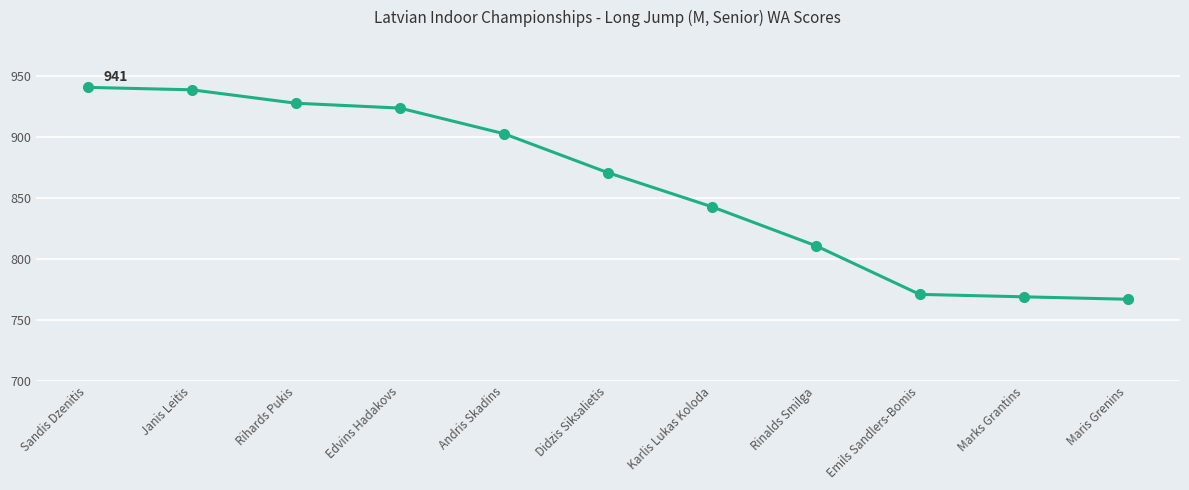

The value at Rinalds Smilga is 811. True or false?

True